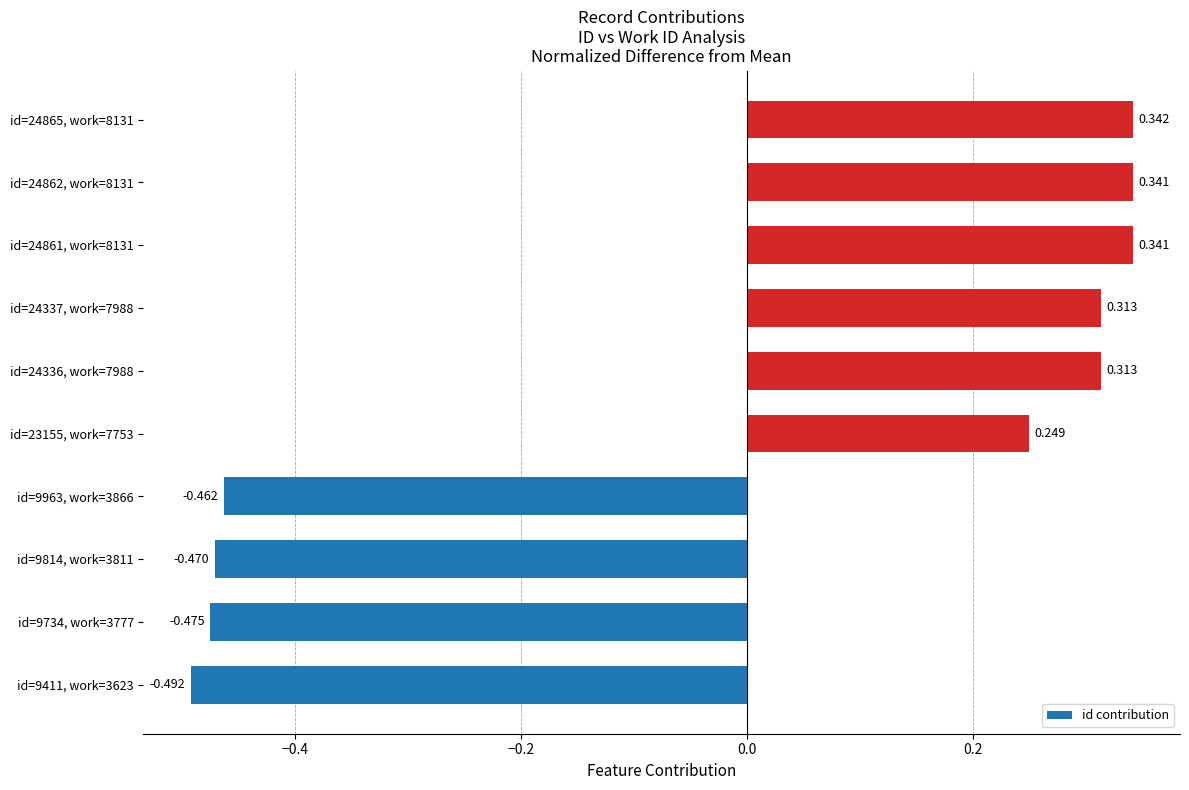

How many bars are there in total?

10